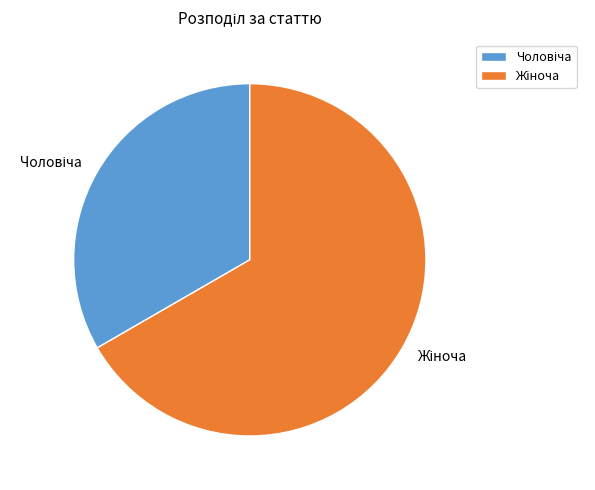

Does any single category account for the majority?

Yes